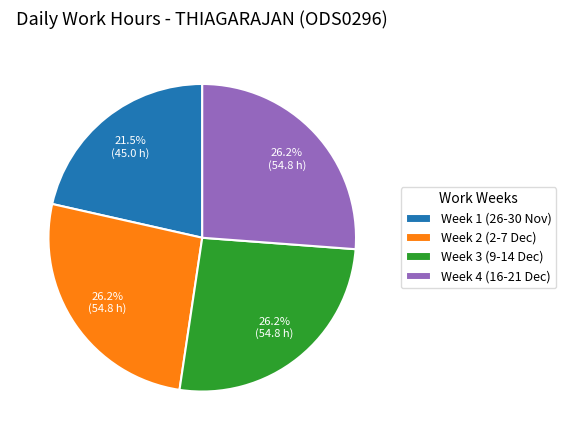

Which category has the smallest portion of the pie?

Week 1 (26-30 Nov)